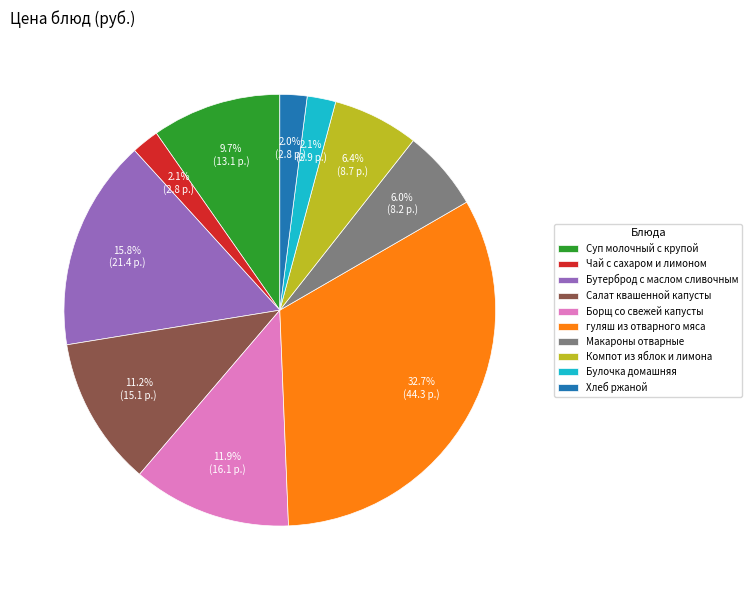

How many segments does this pie chart have?

10